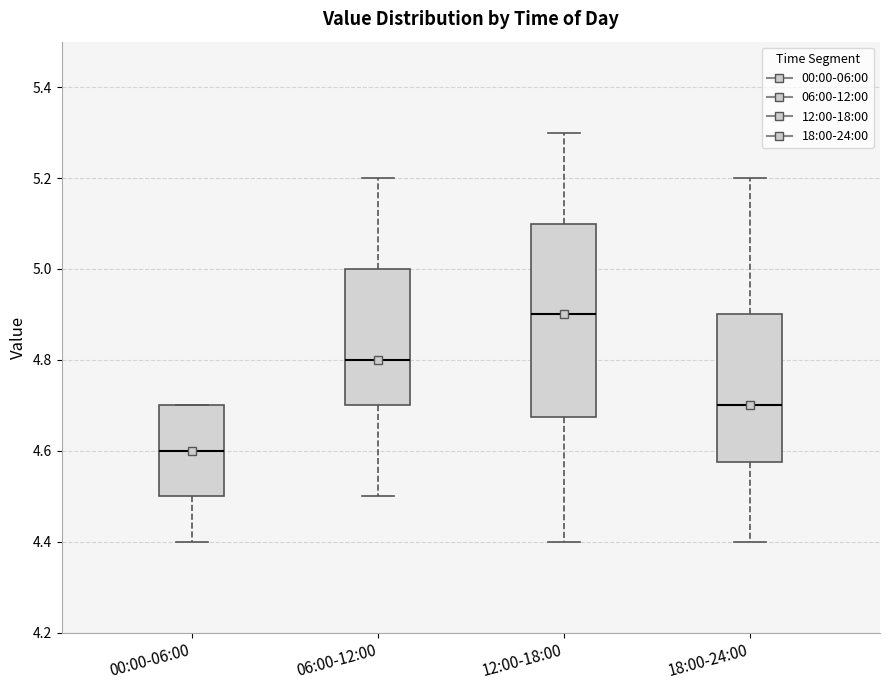

Reading left to right, transcribe this box plot: for each box, give where its median line is, the range the box spans, and where its two whiskers end, as read against the y-axis. The values are not printed on the chart, so give them approximately, as read against the axis.

00:00-06:00: median 4.60, box 4.50 to 4.70, whiskers 4.40 to 4.70
06:00-12:00: median 4.80, box 4.70 to 5.00, whiskers 4.50 to 5.20
12:00-18:00: median 4.90, box 4.68 to 5.10, whiskers 4.40 to 5.30
18:00-24:00: median 4.70, box 4.58 to 4.90, whiskers 4.40 to 5.20